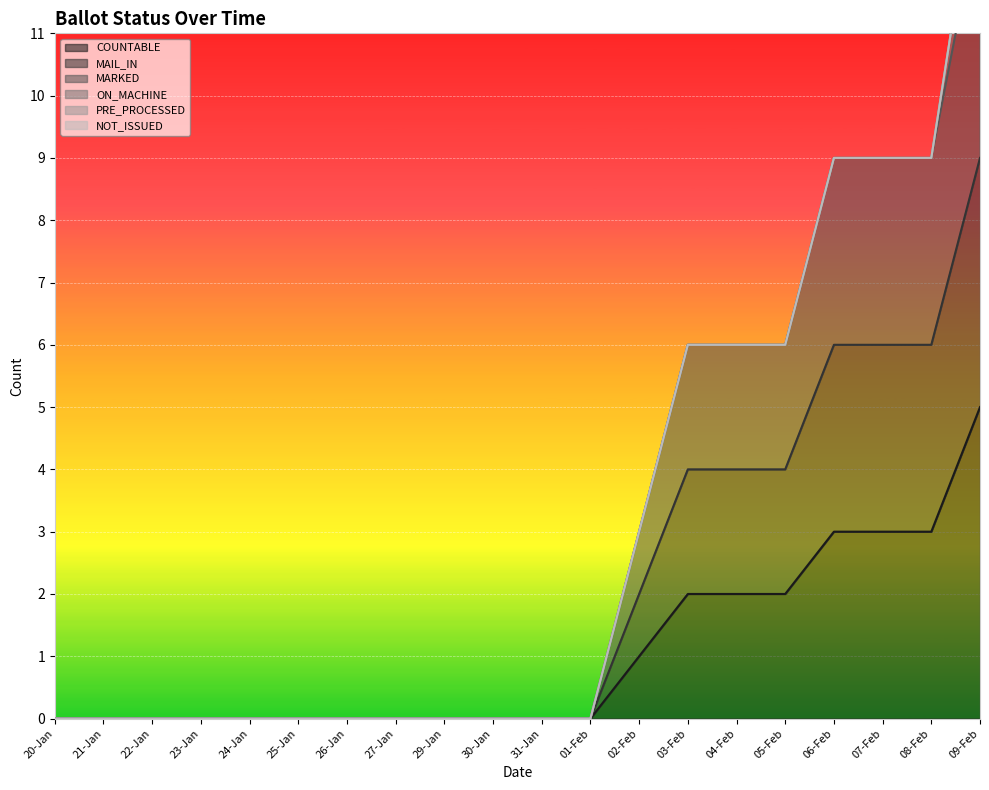

The COUNTABLE series shows 0 at 27-Jan. True or false?

True